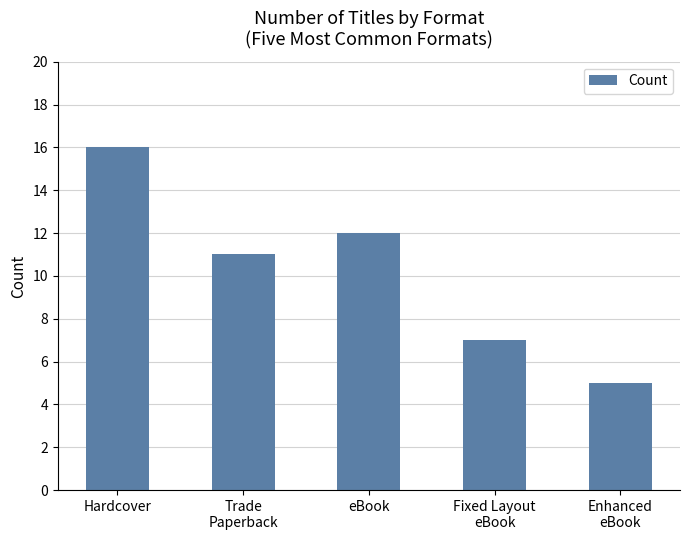

What is the label of the 1st bar from the left?

Hardcover